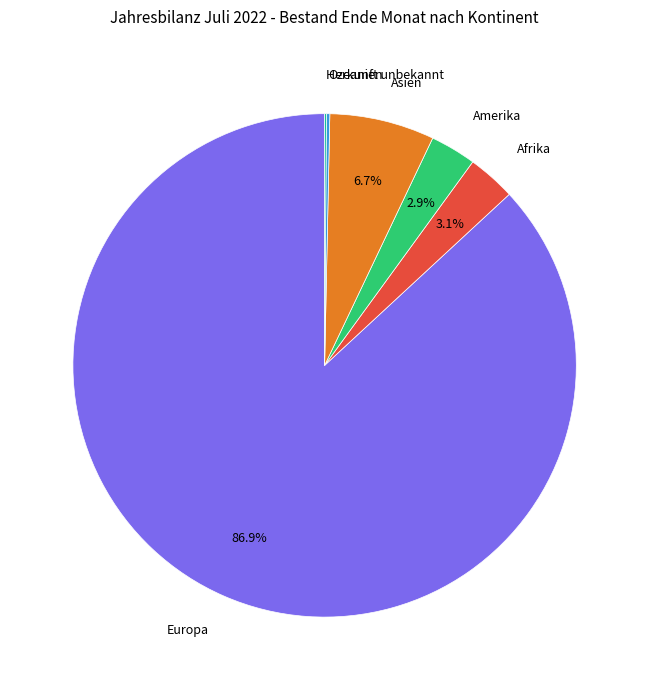

Is there a majority slice in this chart?

Yes